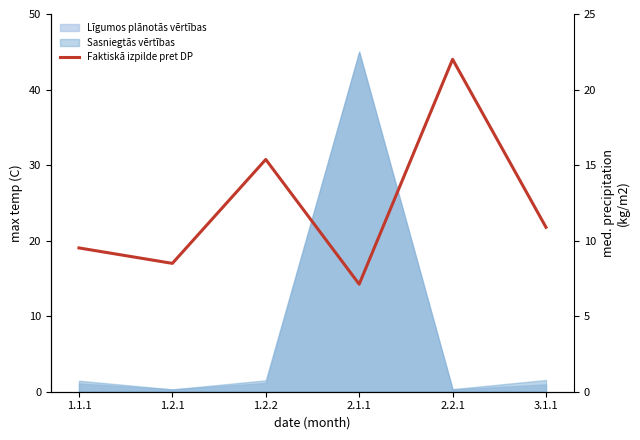

List the labels in order of value, smallest first.

2.1.1, 1.2.1, 1.1.1, 3.1.1, 1.2.2, 2.2.1